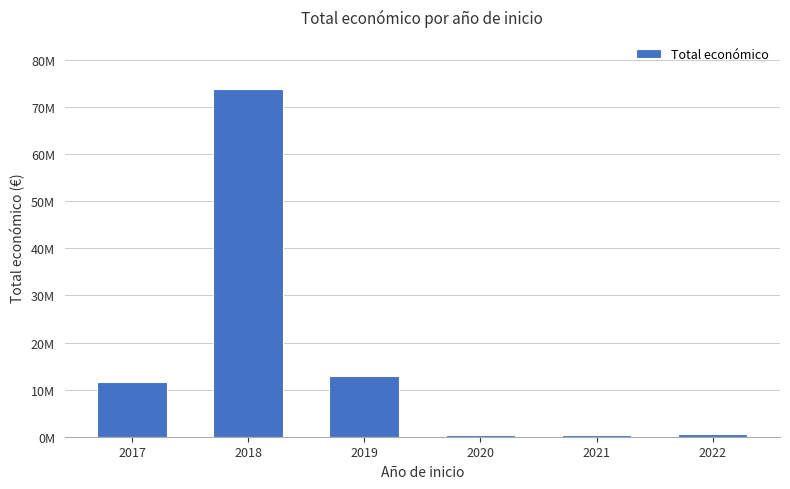

What is the change in value from 2021 to 2022?

+155820